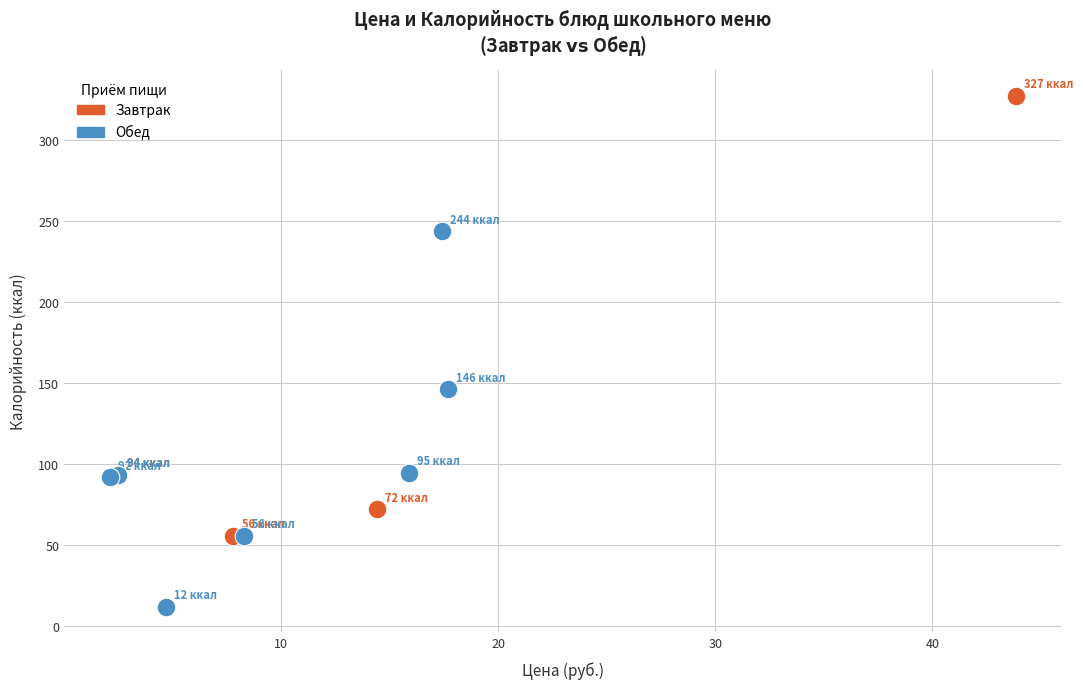

What are all the series names shown in the legend?

Завтрак, Обед